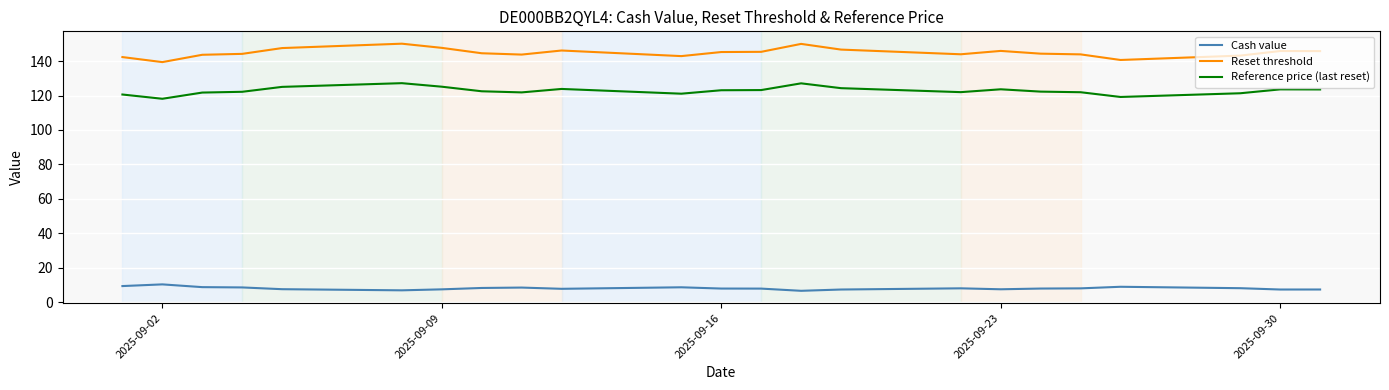

List the series in order of their peak value, highest first.

Reset threshold, Reference price (last reset), Cash value